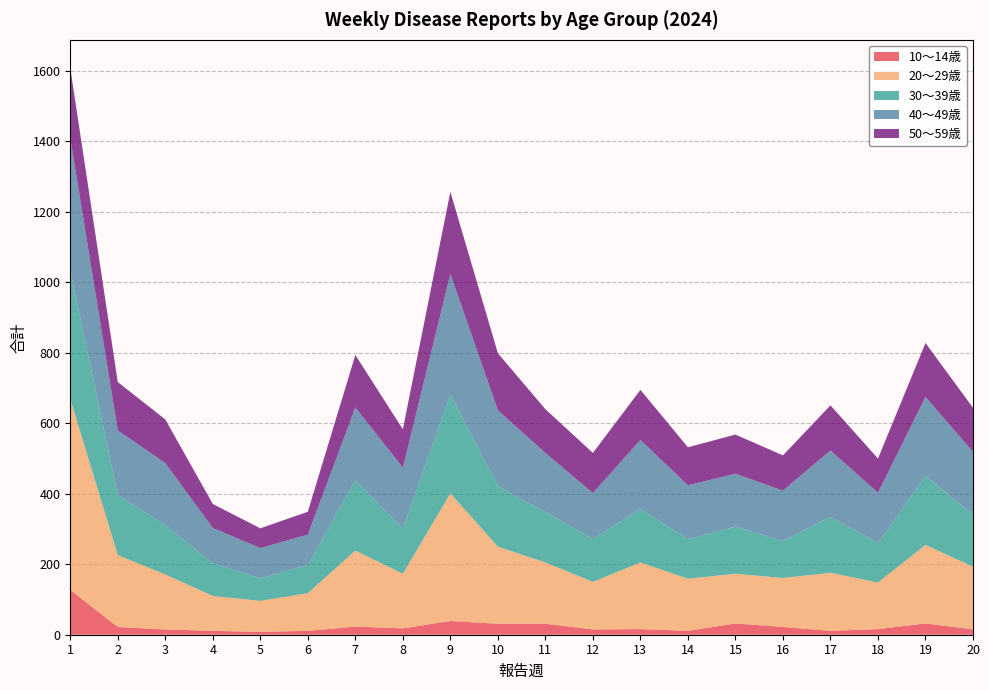

Reading left to right, extract all data points from this chart.

10～14歳: 127	22	15	11	8	11	23	18	39	31	31	15	16	11	32	22	11	16	32	15
20～29歳: 542	204	156	99	88	107	216	155	362	219	174	135	189	148	141	139	165	132	223	178
30～39歳: 364	170	140	93	64	80	199	128	281	172	143	122	152	112	134	105	159	112	196	148
40～49歳: 376	184	176	100	86	86	207	173	342	215	168	130	196	153	150	143	188	143	224	178
50～59歳: 199	137	124	68	56	65	149	109	233	162	124	114	142	108	111	100	128	97	153	125